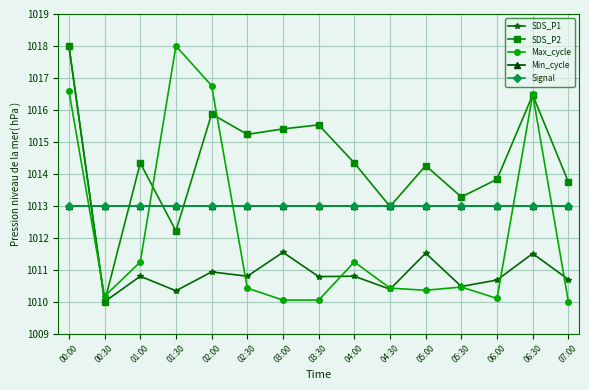

Which series has the widest spread of values?

SDS_P1